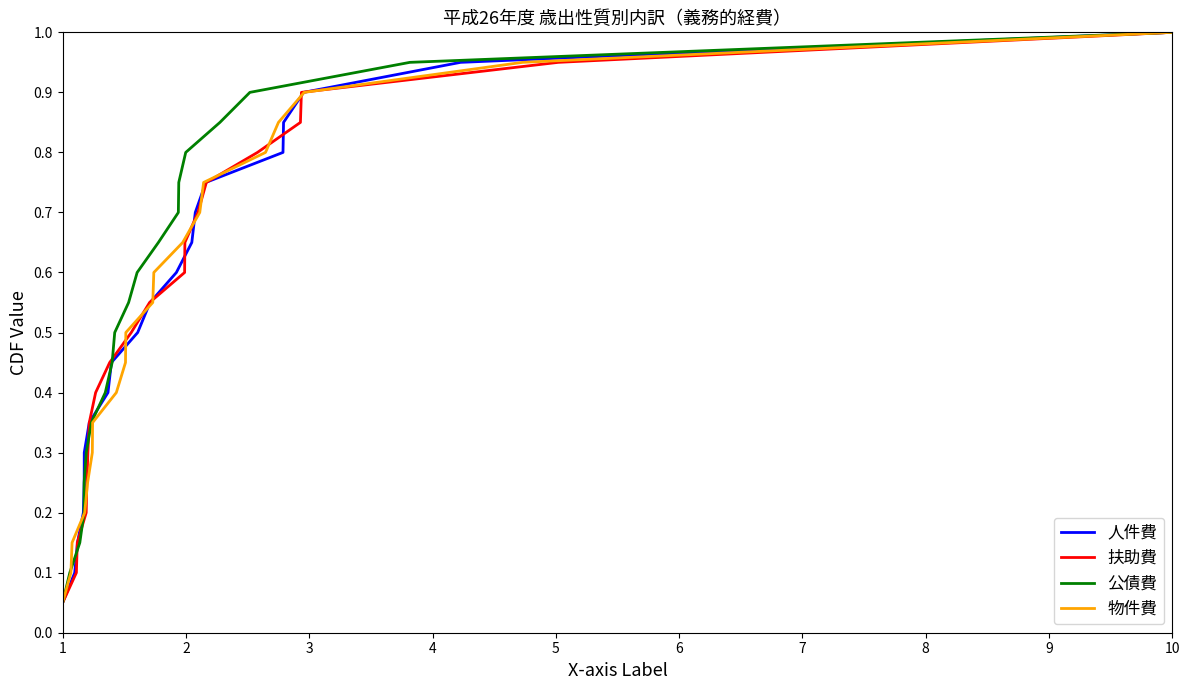

Rank the series by their maximum value, from lowest to highest.

人件費, 扶助費, 公債費, 物件費